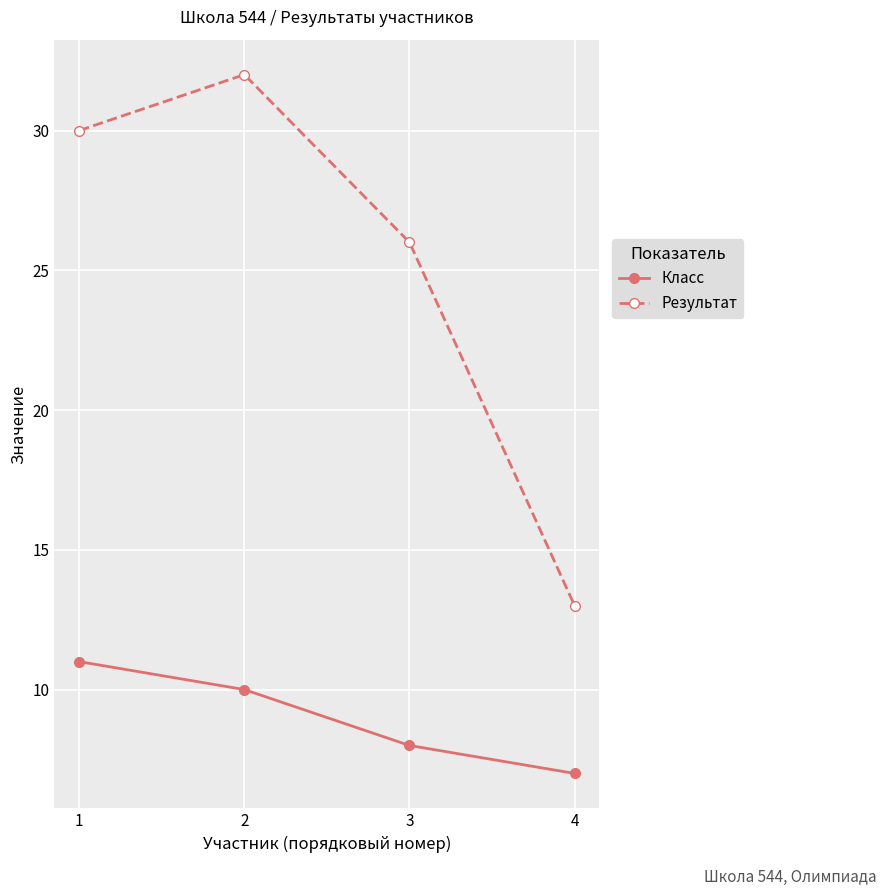

Reading right to left, transcribe all the data shown in this chart.

Класс: 4=7	3=8	2=10	1=11
Результат: 4=13	3=26	2=32	1=30